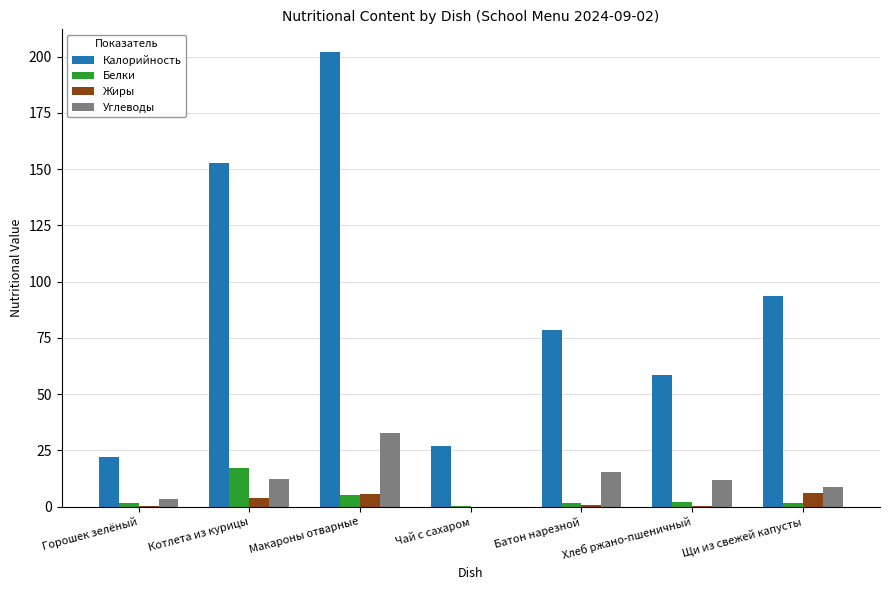

What is the total value across all series at Чай с сахаром?

27.0